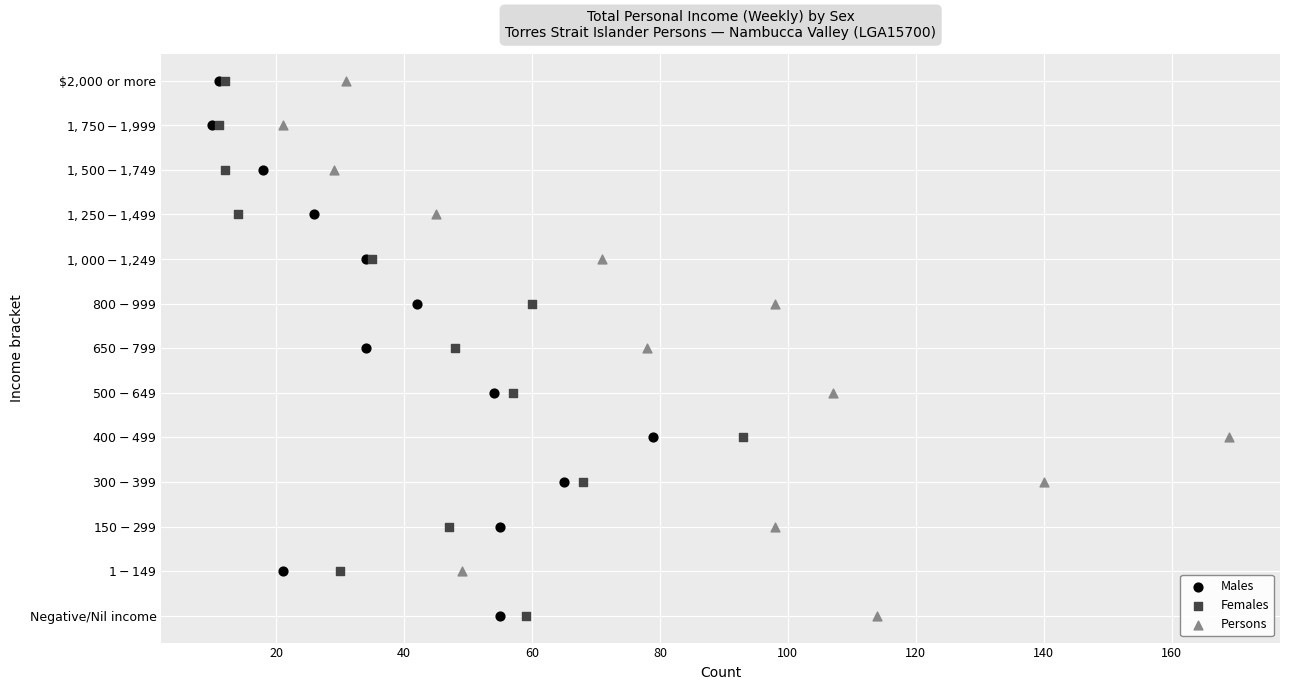

What are all the series names shown in the legend?

Males, Females, Persons